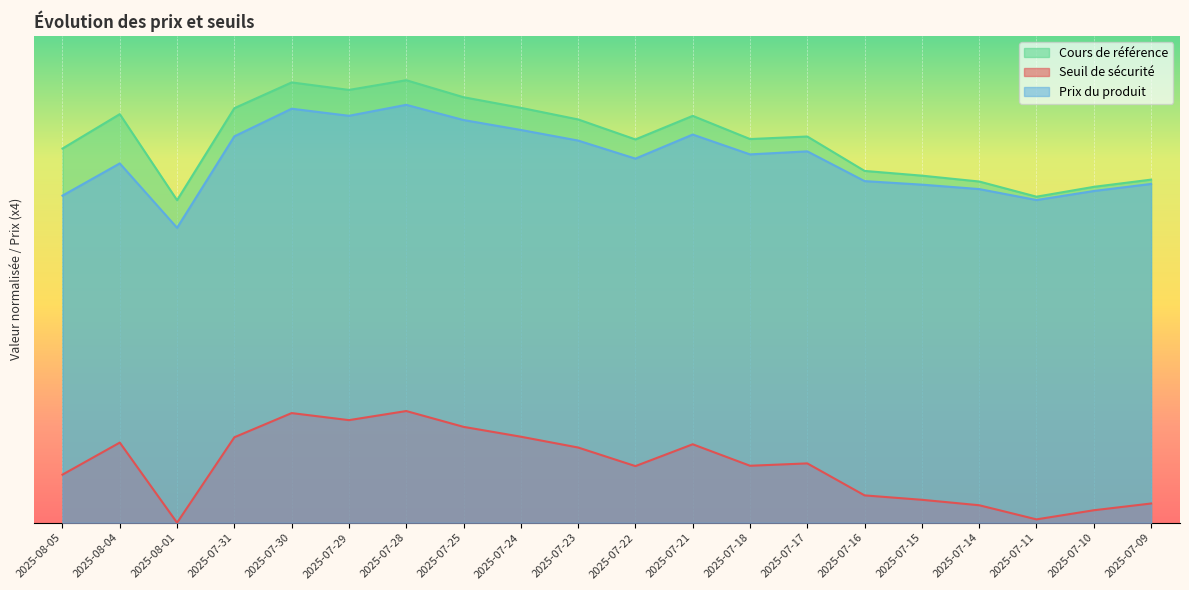

The value of Cours de référence at 2025-08-01 is 72.9. True or false?

True